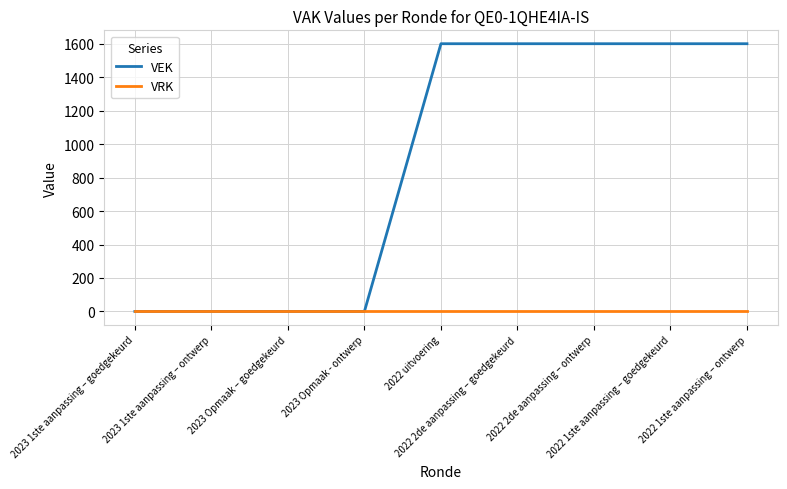

Reading left to right, what are all the values shown in this chart?

VEK: 0	0	0	0	1600	1600	1600	1600	1600
VRK: 0	0	0	0	0	0	0	0	0